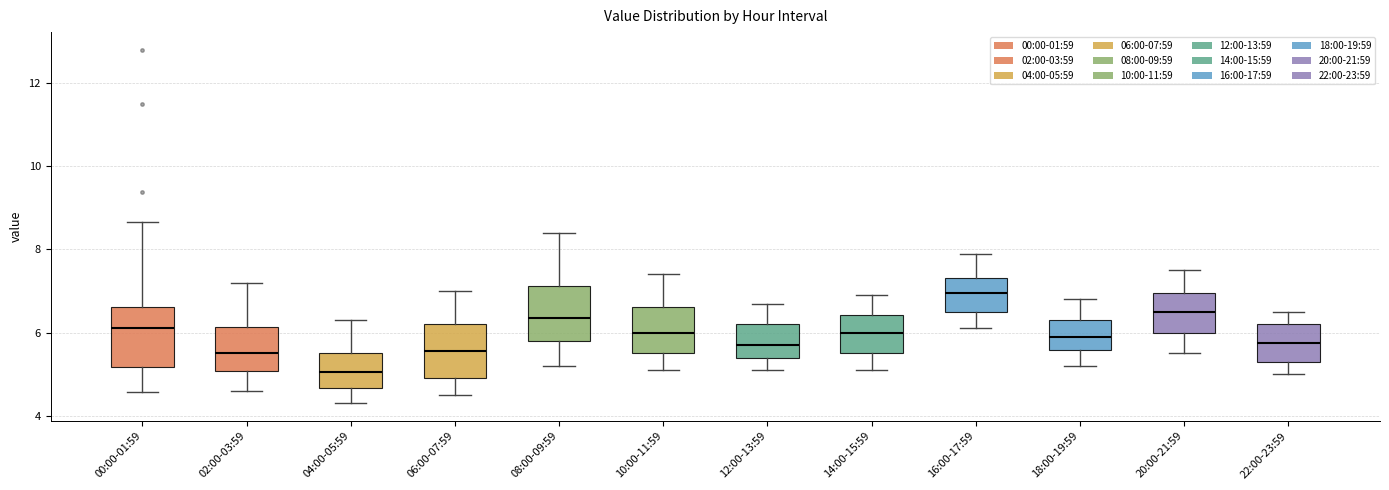

Where does the lower whisker of the box for 18:00-19:59 end on the y-axis? The values are not printed on the chart, so give them approximately, as read against the axis.

5.2